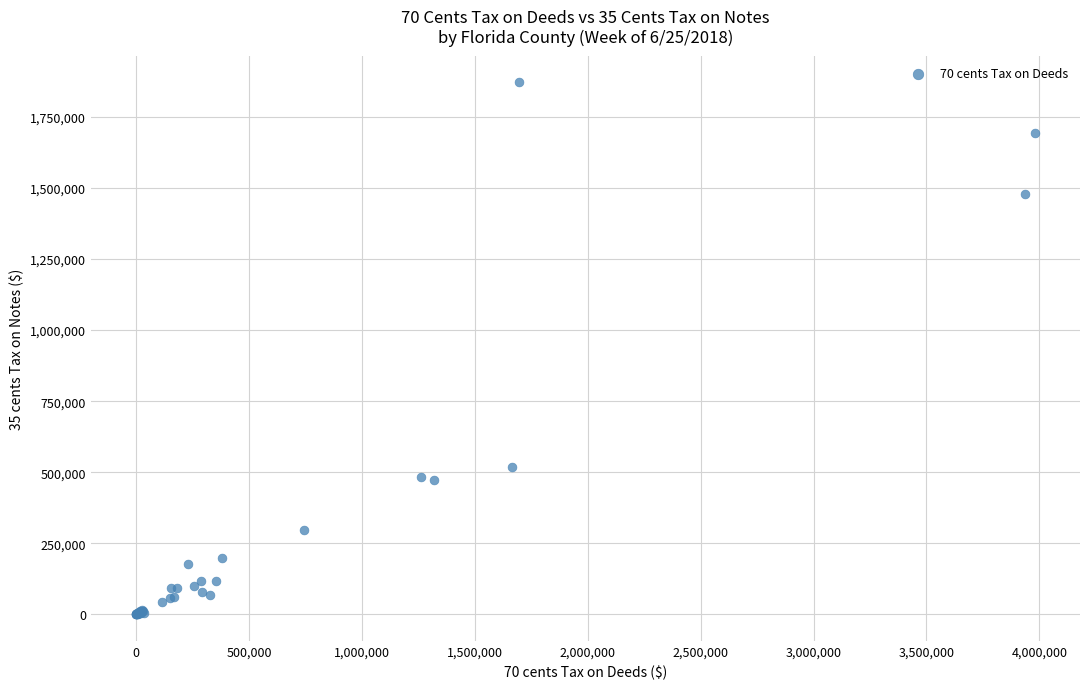

What Y value in the scatter plot is closest to 935861?

517530.7